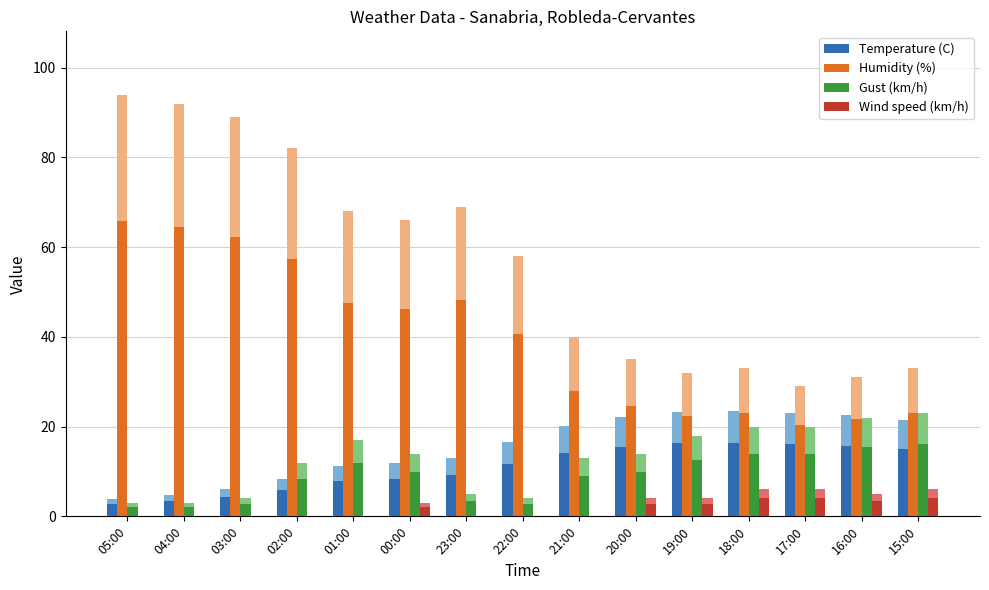

What is the sum of the Gust (km/h) values at 15:00 and 03:00?

18.9